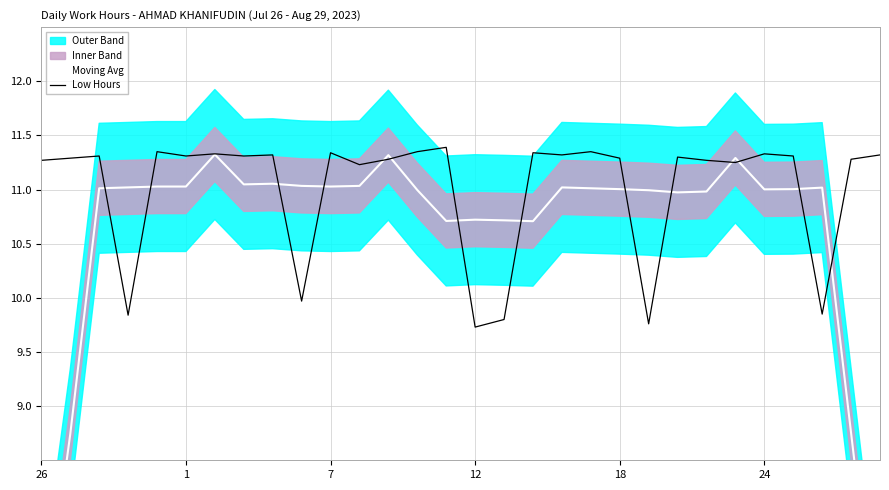

List the series in order of their peak value, highest first.

Low Hours, Moving Avg